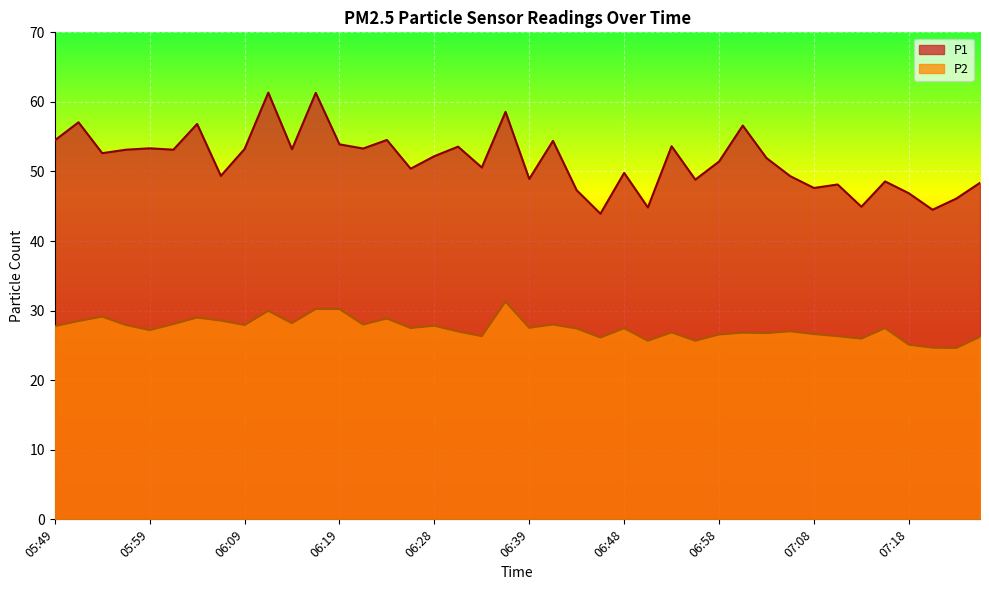

Reading right to left, extract all data points from this chart.

P1: 48.4	46.1	44.5	46.9	48.6	44.9	48.1	47.6	49.3	51.9	56.6	51.4	48.8	53.6	44.8	49.8	43.9	47.3	54.4	48.9	58.6	50.6	53.6	52.2	50.4	54.5	53.3	53.9	61.3	53.2	61.3	53.2	49.4	56.8	53.1	53.3	53.1	52.6	57.1	54.5
P2: 26.2	24.6	24.7	25.1	27.5	26.0	26.3	26.6	27.0	26.8	26.8	26.6	25.7	26.9	25.7	27.5	26.1	27.4	28.0	27.5	31.3	26.3	27.0	27.8	27.5	28.9	28.0	30.2	30.2	28.2	30.0	27.9	28.6	29.0	28.1	27.2	27.9	29.1	28.5	27.8